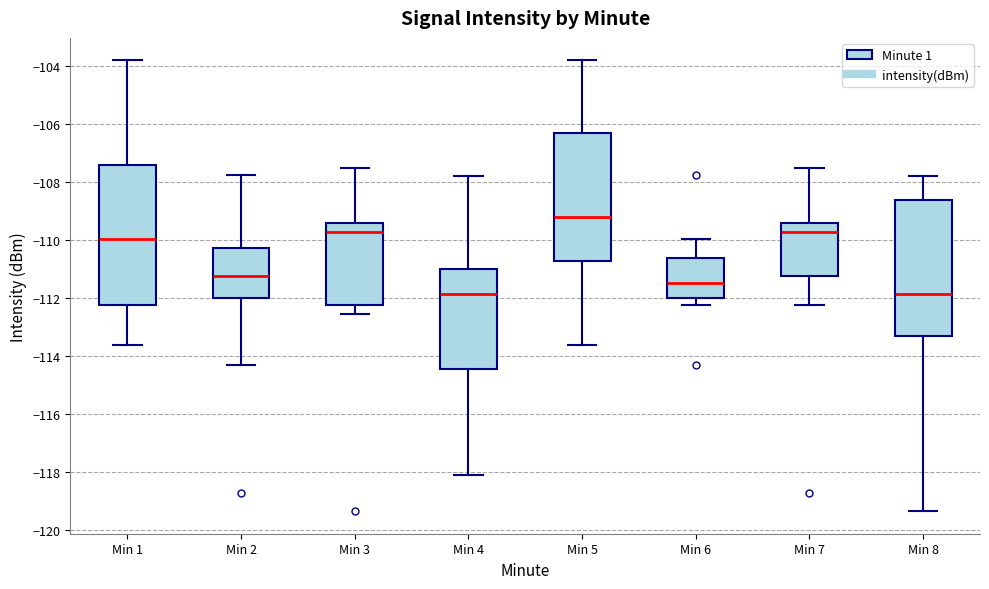

Which box has the highest median line?

Min 5